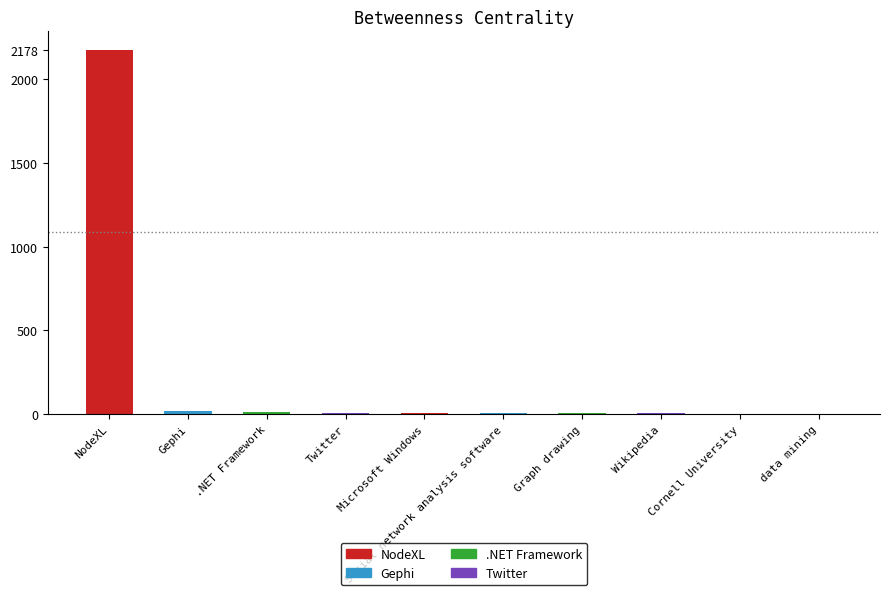

Rank the categories by value from highest to lowest.

NodeXL, Gephi, .NET Framework, Twitter, Microsoft Windows, Social network analysis software, Graph drawing, Wikipedia, Cornell University, data mining